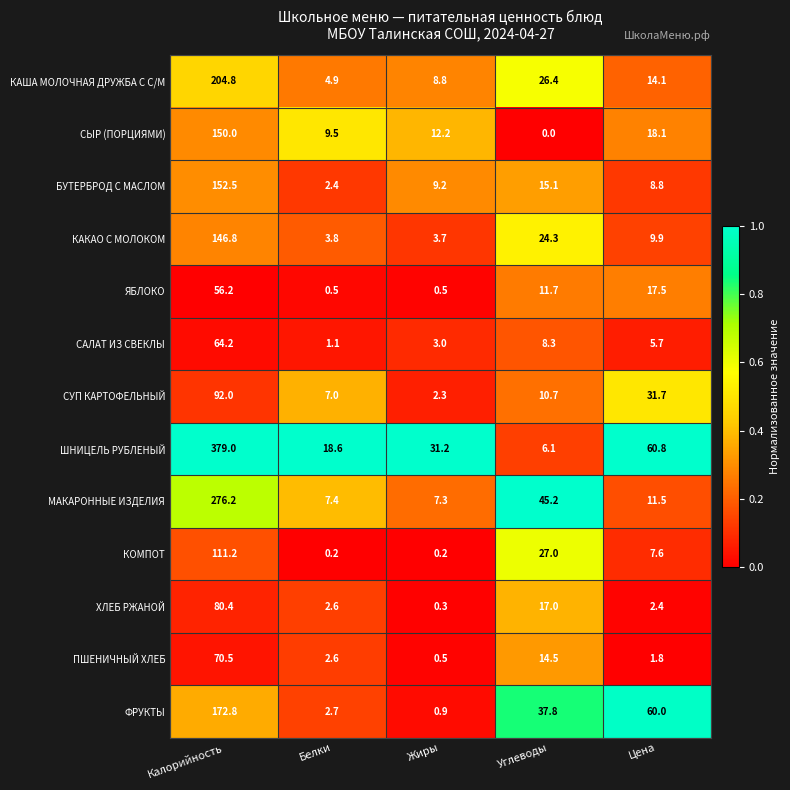

What is the difference between the second highest and second lowest values in the ЯБЛОКО series?

17.0